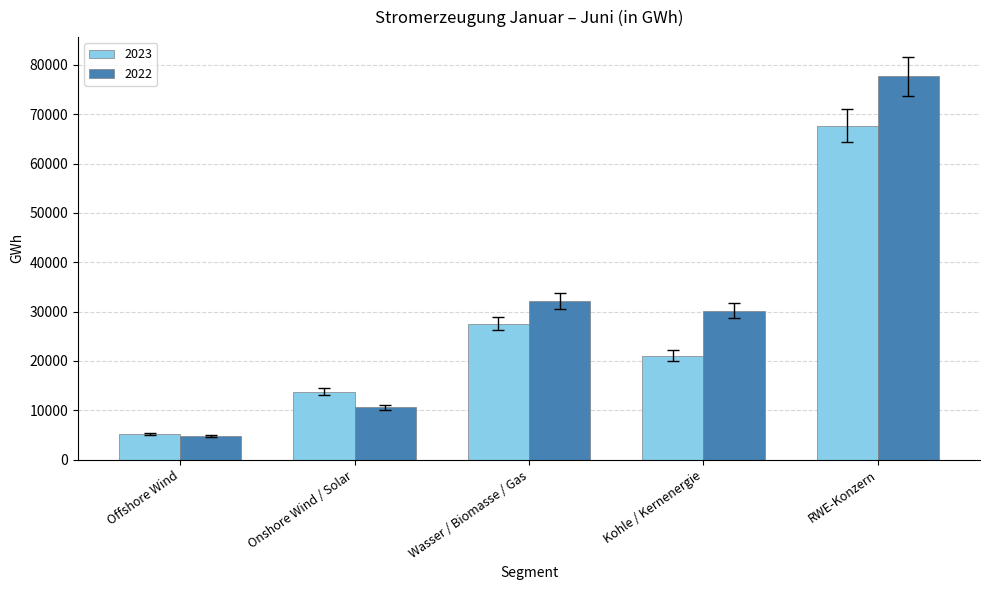

What is the smallest value displayed?

4837.0